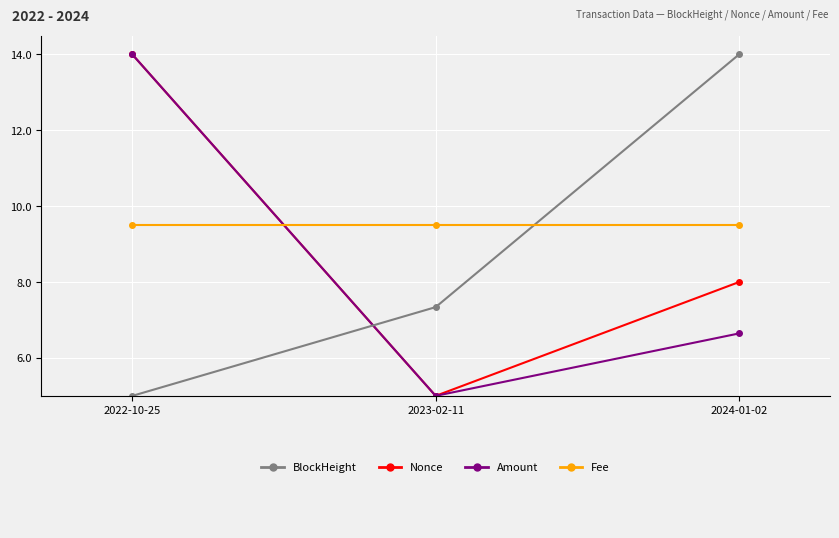

What is the spread (max minus min) of values at 2023-02-11?

4.5